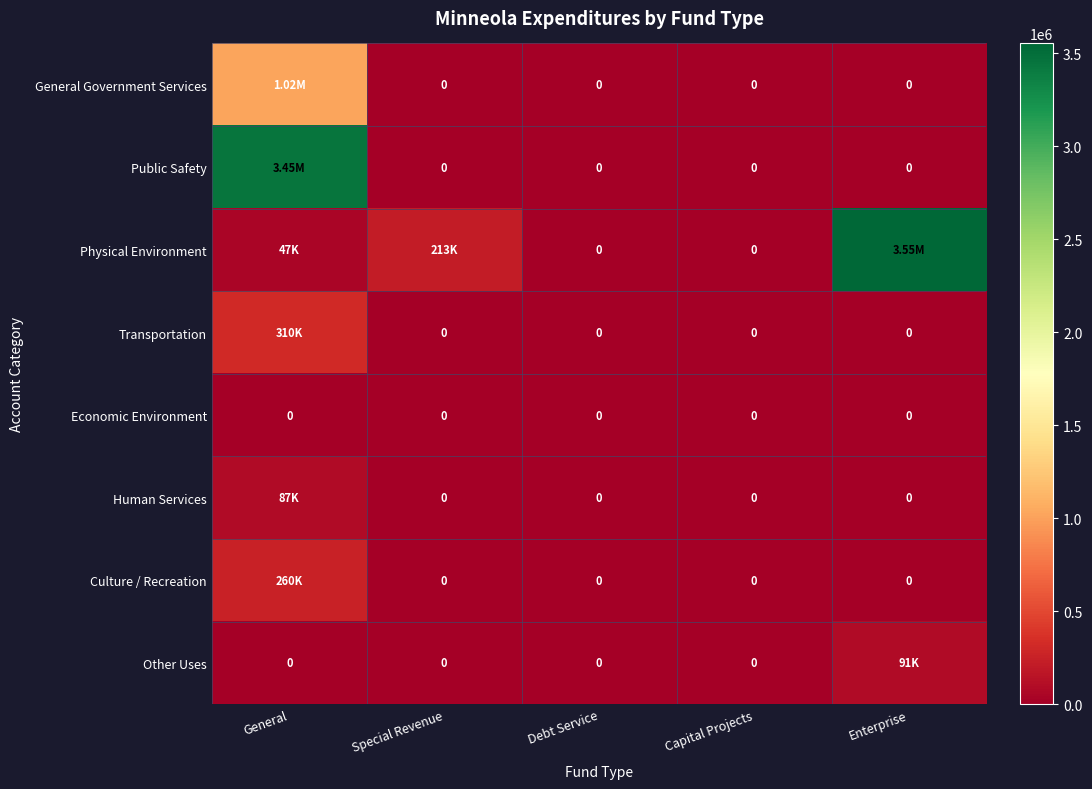

At Capital Projects, list the series in order from smallest to largest.

General Government Services, Public Safety, Physical Environment, Transportation, Economic Environment, Human Services, Culture / Recreation, Other Uses